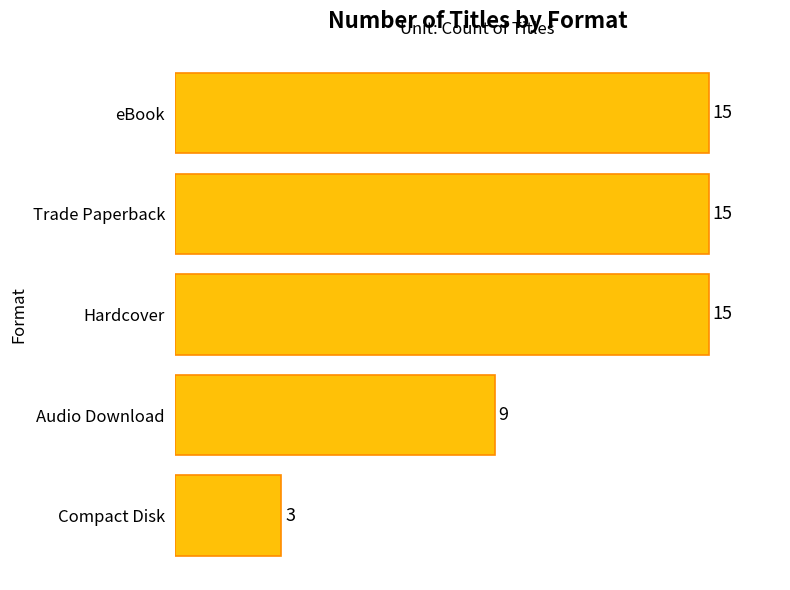

Reading top to bottom, transcribe all the data shown in this chart.

eBook=15	Trade Paperback=15	Hardcover=15	Audio Download=9	Compact Disk=3